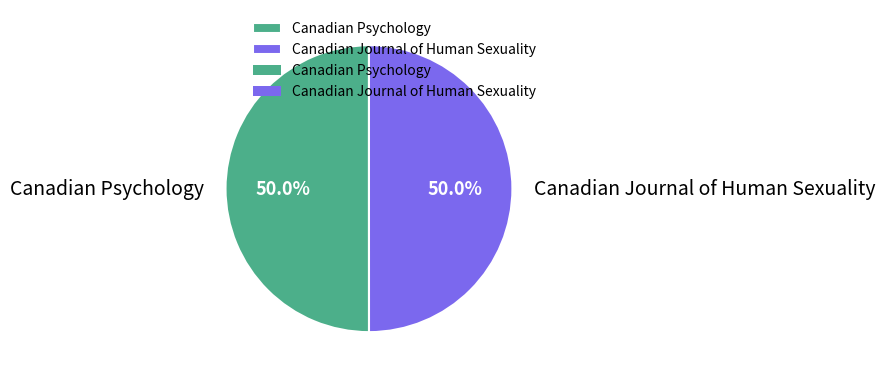

To the nearest percent, what percentage of the pie is Canadian Psychology?

50%